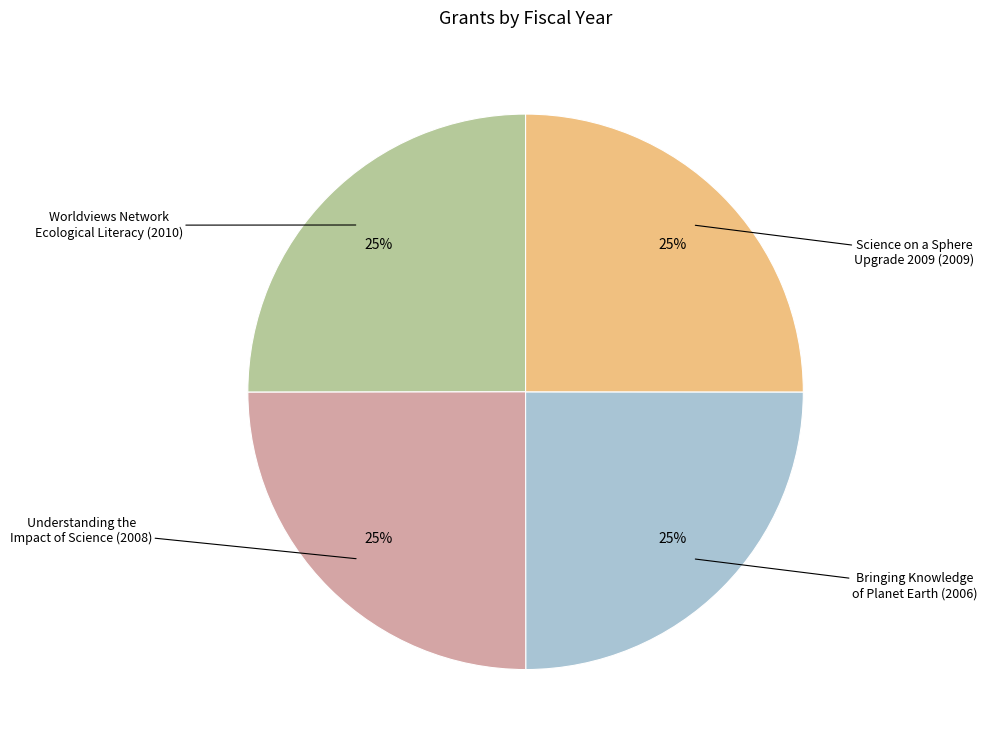

To the nearest percent, what is the average slice percentage?

25%